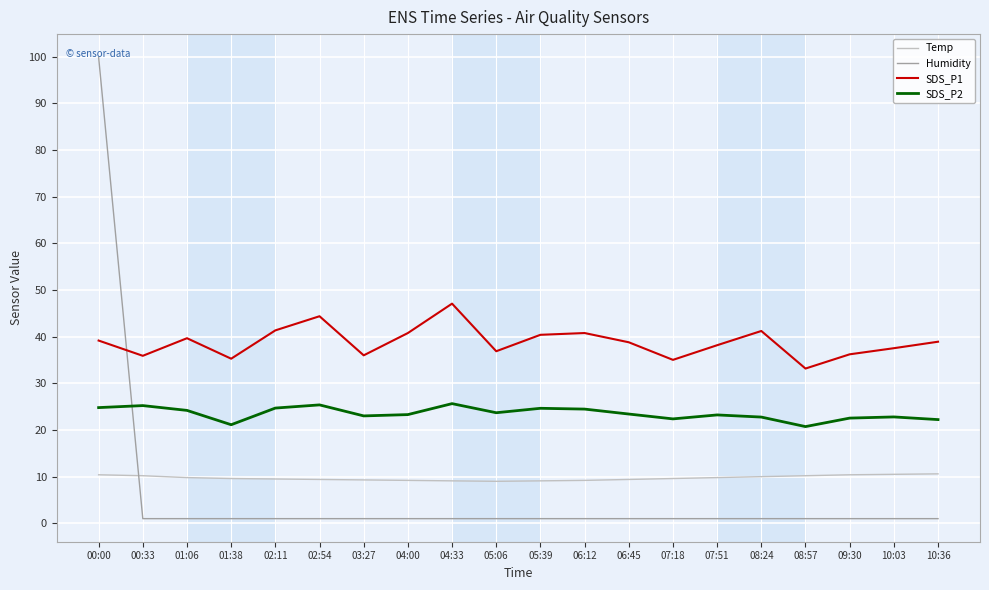

Rank the series by their maximum value, from highest to lowest.

Humidity, SDS_P1, SDS_P2, Temp